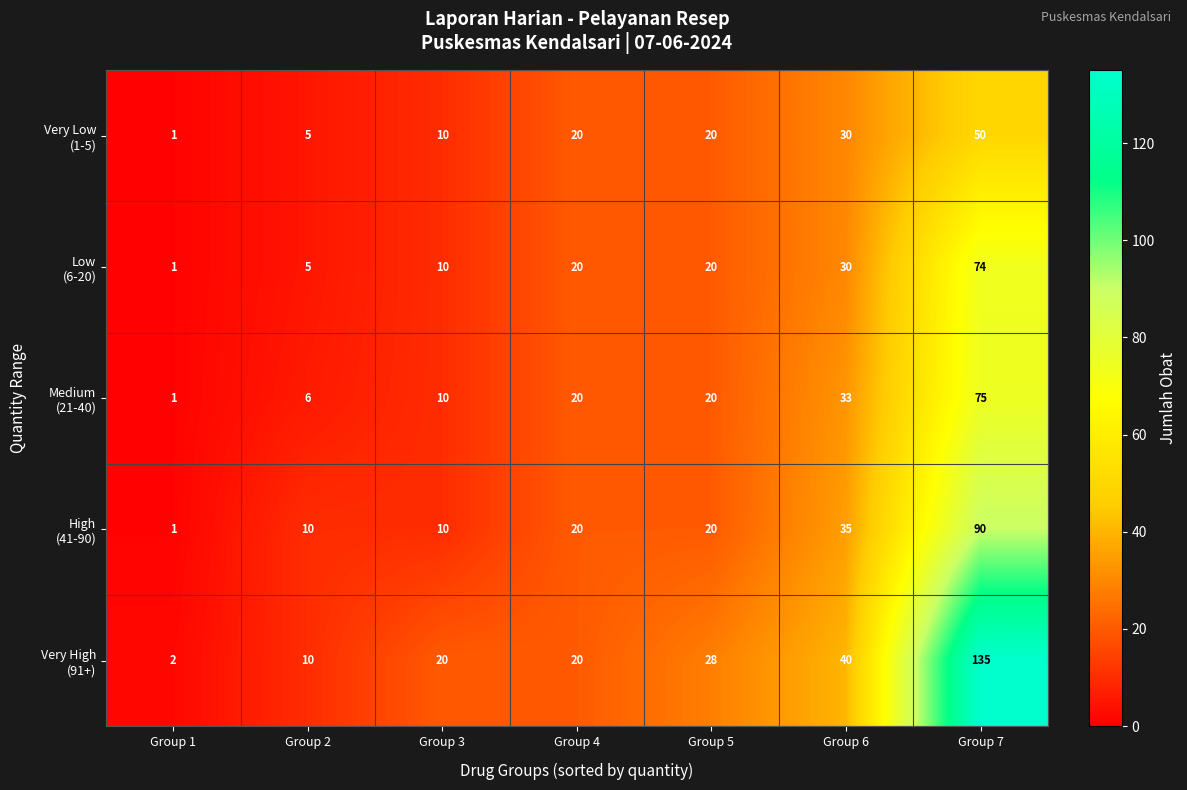

What is the difference between the highest and lowest values at Group 6?

10